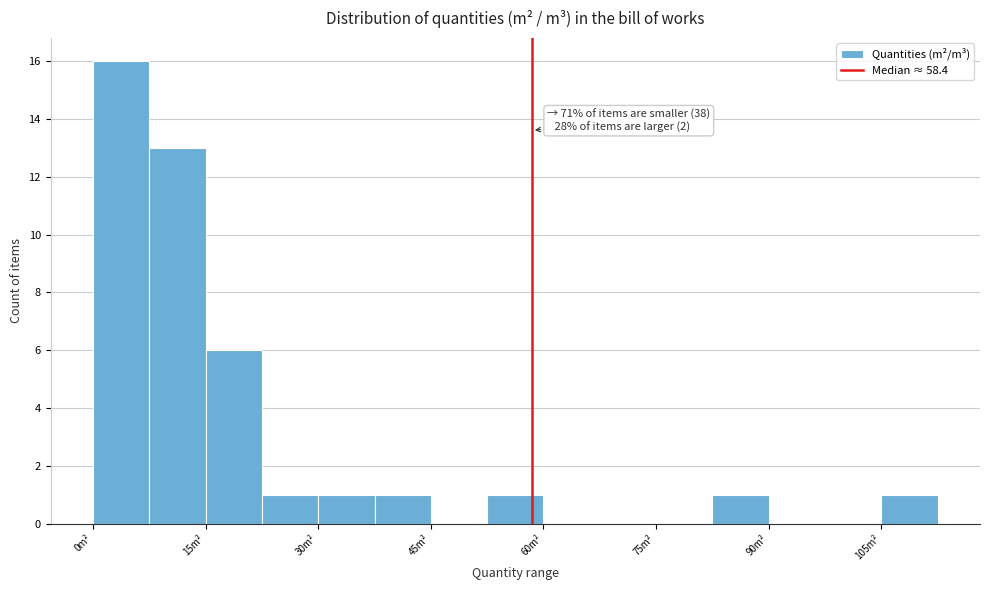

Read against the x-axis, roughly where is the centre of the tallest bar?

4